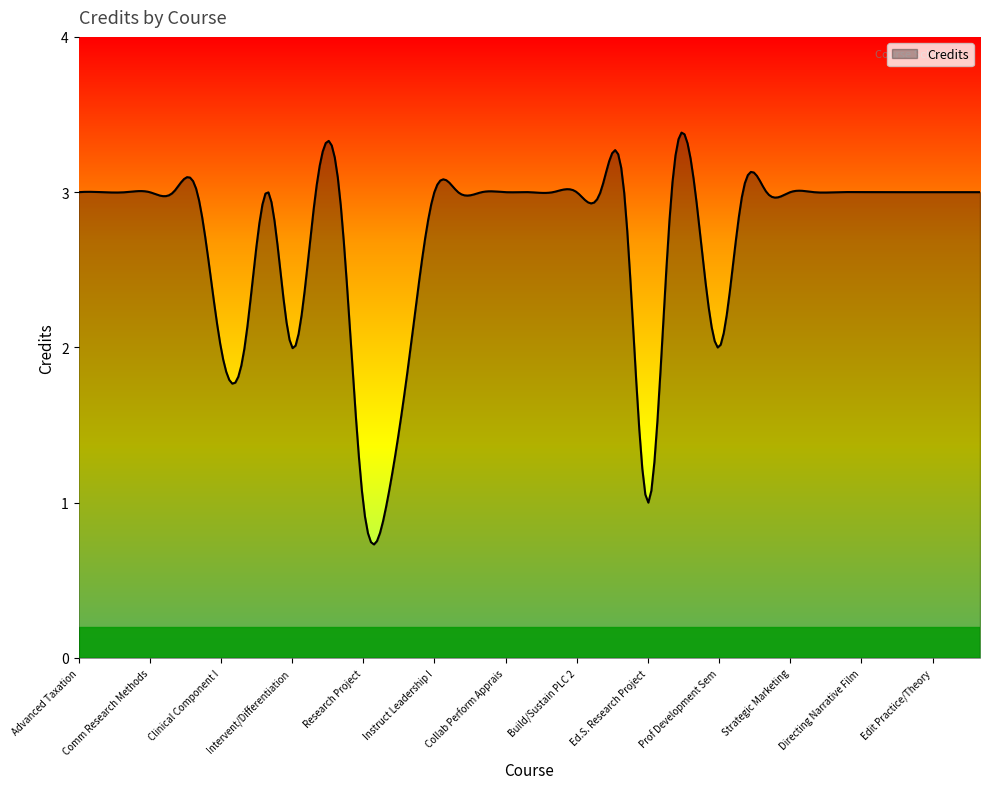

What is the difference between the maximum and minimum values?

2.7